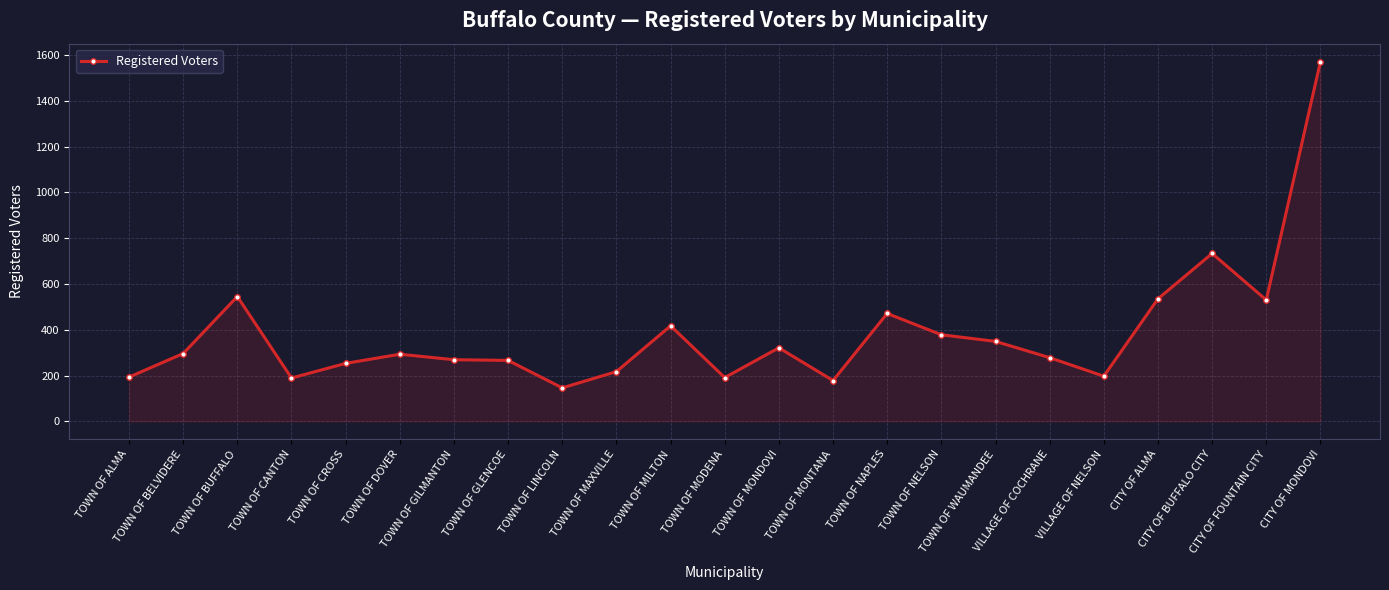

Does the chart have visible grid lines?

Yes